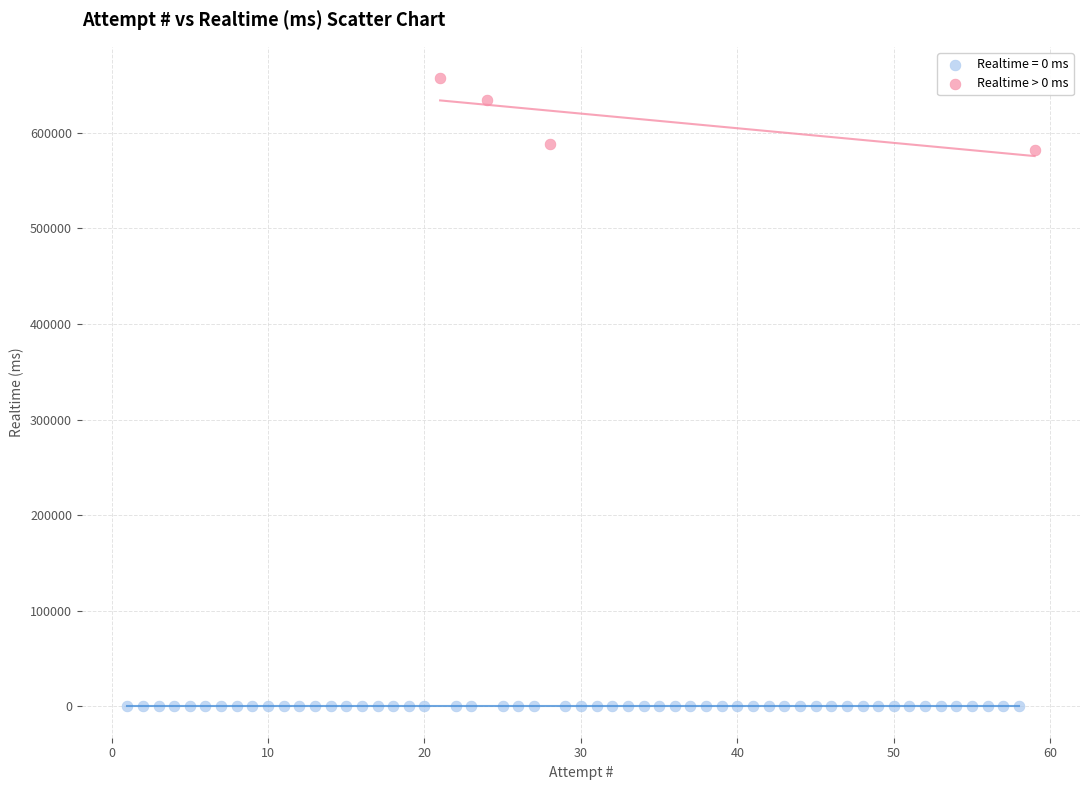

Which series contains the highest Y value?

Realtime > 0 ms